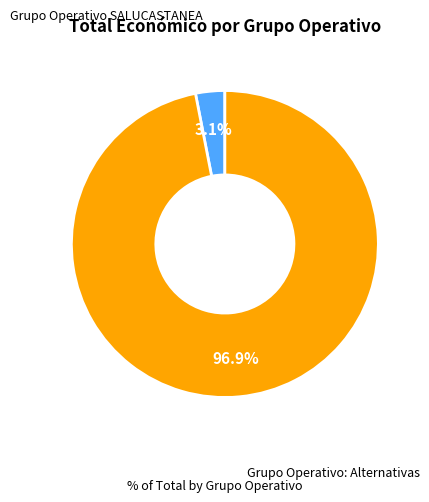

How many segments does this pie chart have?

2